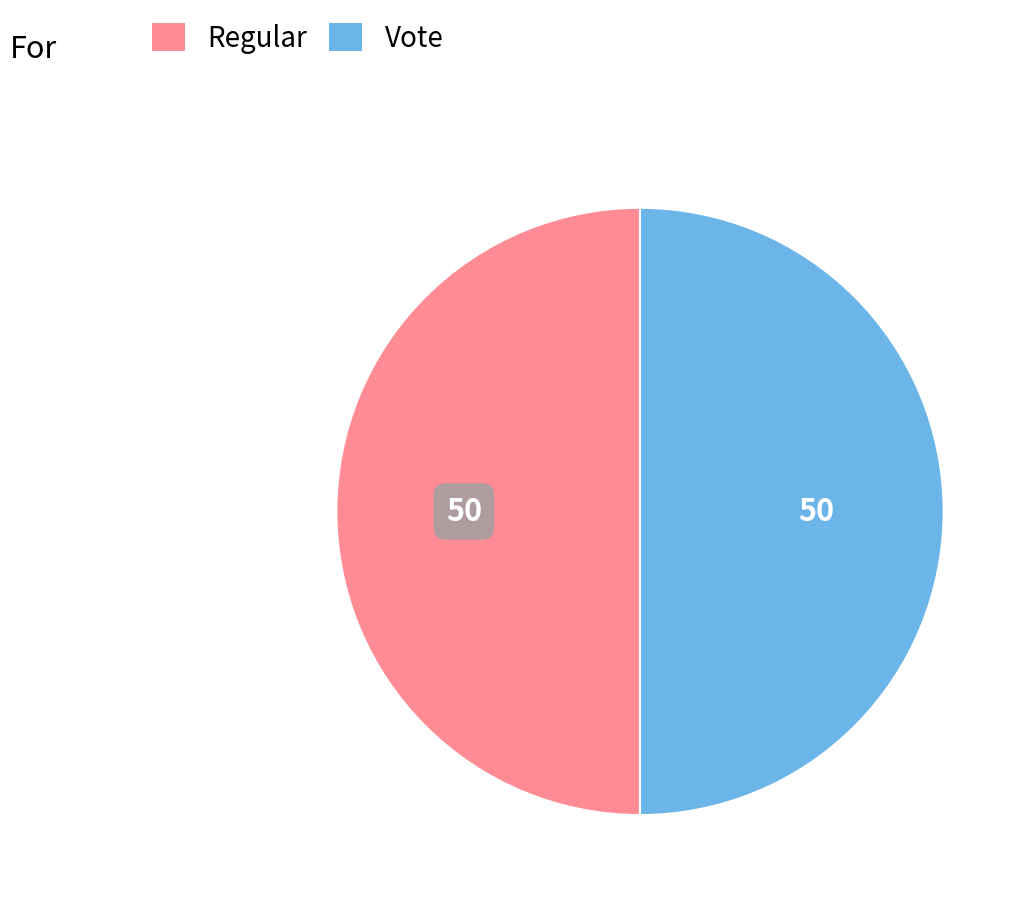

How many segments does this pie chart have?

2